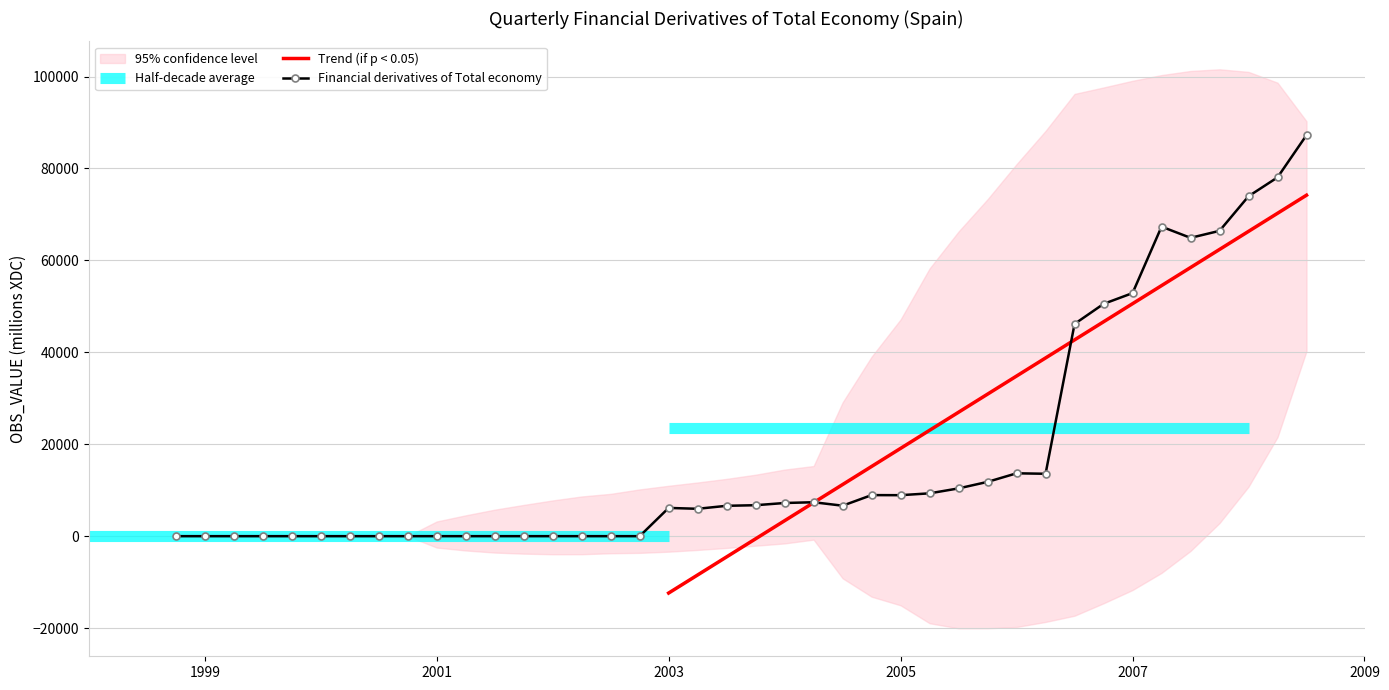

What is the change in value from 2005-Q2 to 2008-Q3?

+77932